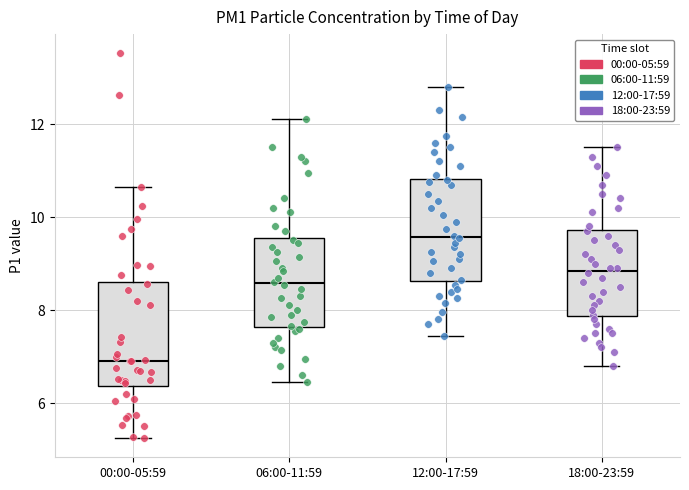

Where is the lower edge of the box for 12:00-17:59 on the y-axis? The values are not printed on the chart, so give them approximately, as read against the axis.

8.6